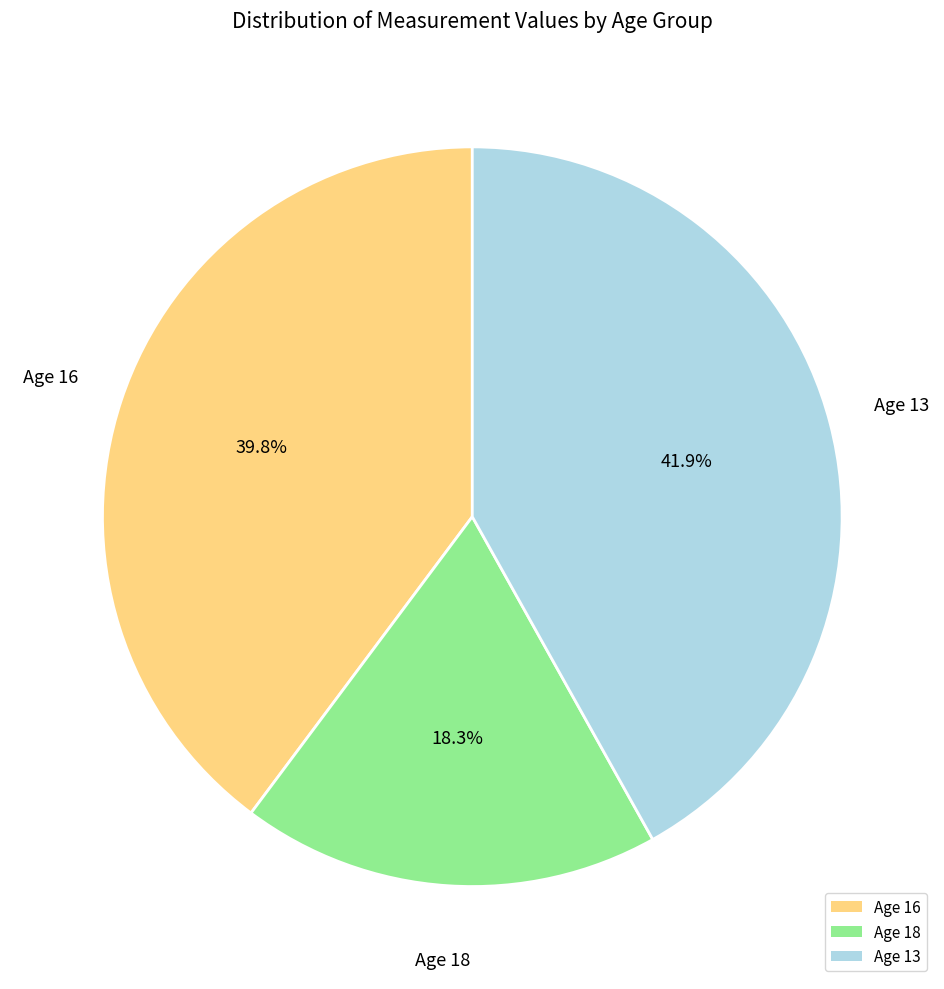

Which category has the smallest portion of the pie?

Age 18